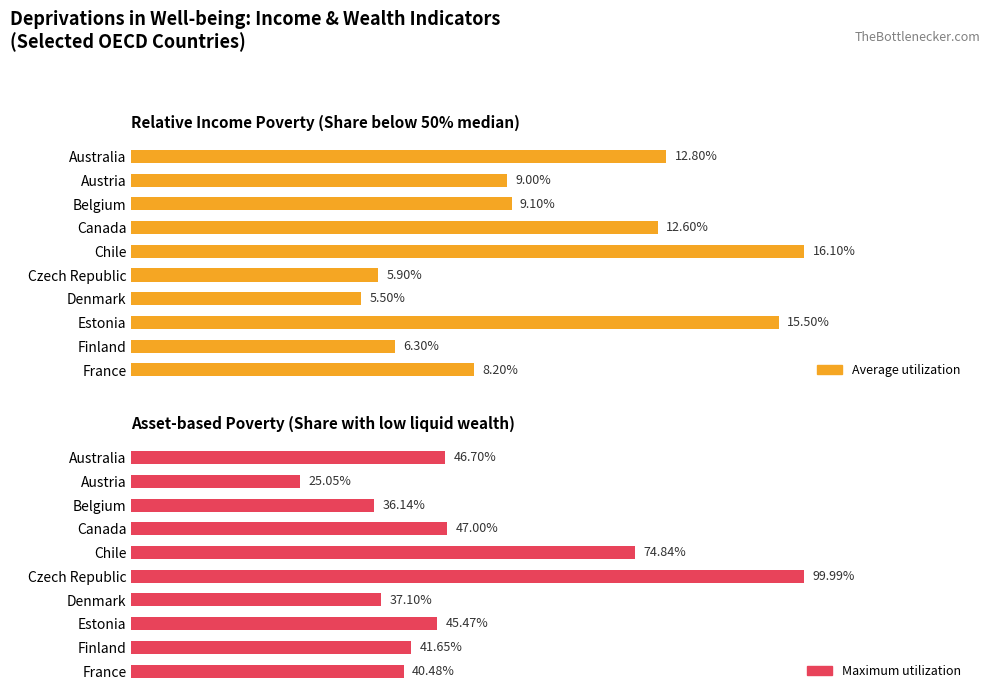

What is the difference between the Maximum utilization values at Belgium and Estonia?

9.3